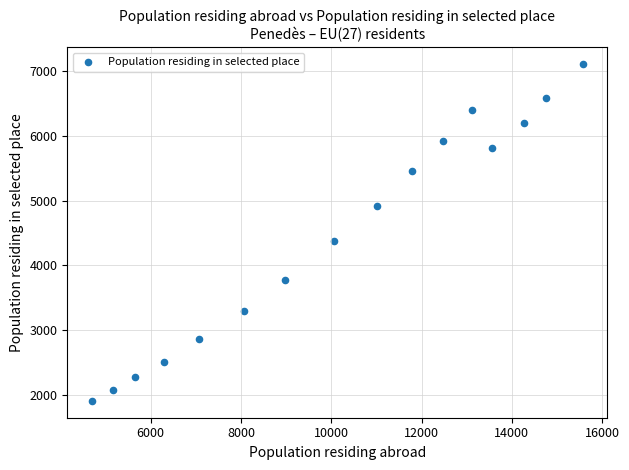

What is the range of X values (max minus min)?

10881